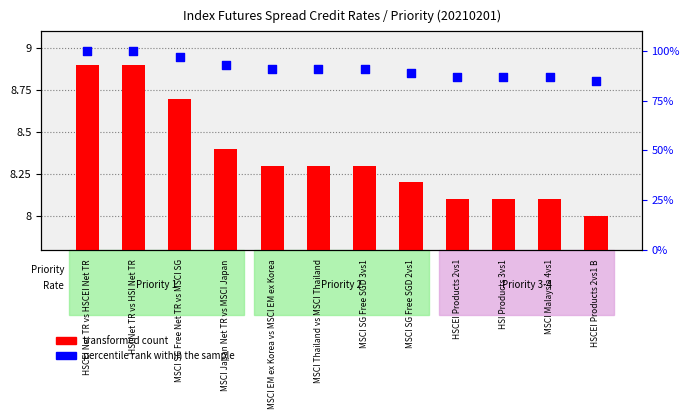

Which series contains the lowest Y value?

transformed count